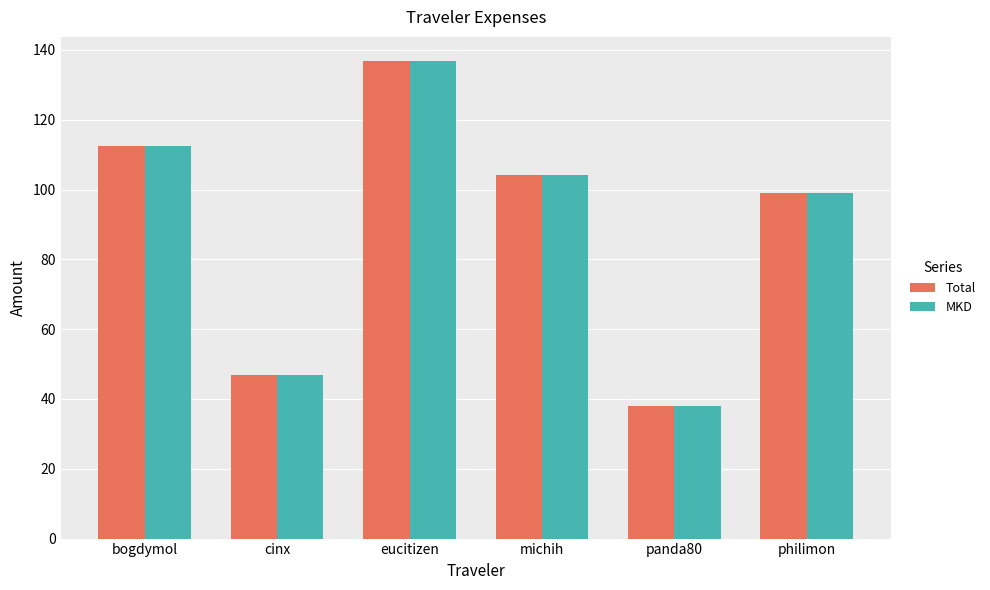

Reading left to right, list all the values displayed in this chart.

Total: bogdymol=112.4	cinx=46.8	eucitizen=136.9	michih=104.2	panda80=37.9	philimon=99.0
MKD: bogdymol=112.4	cinx=46.8	eucitizen=136.9	michih=104.2	panda80=37.9	philimon=99.0